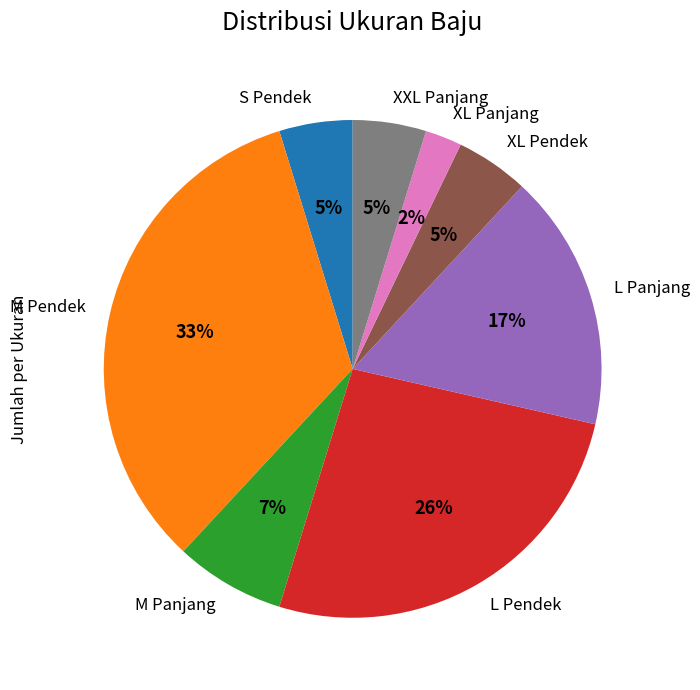

How many slices are in this pie chart?

8